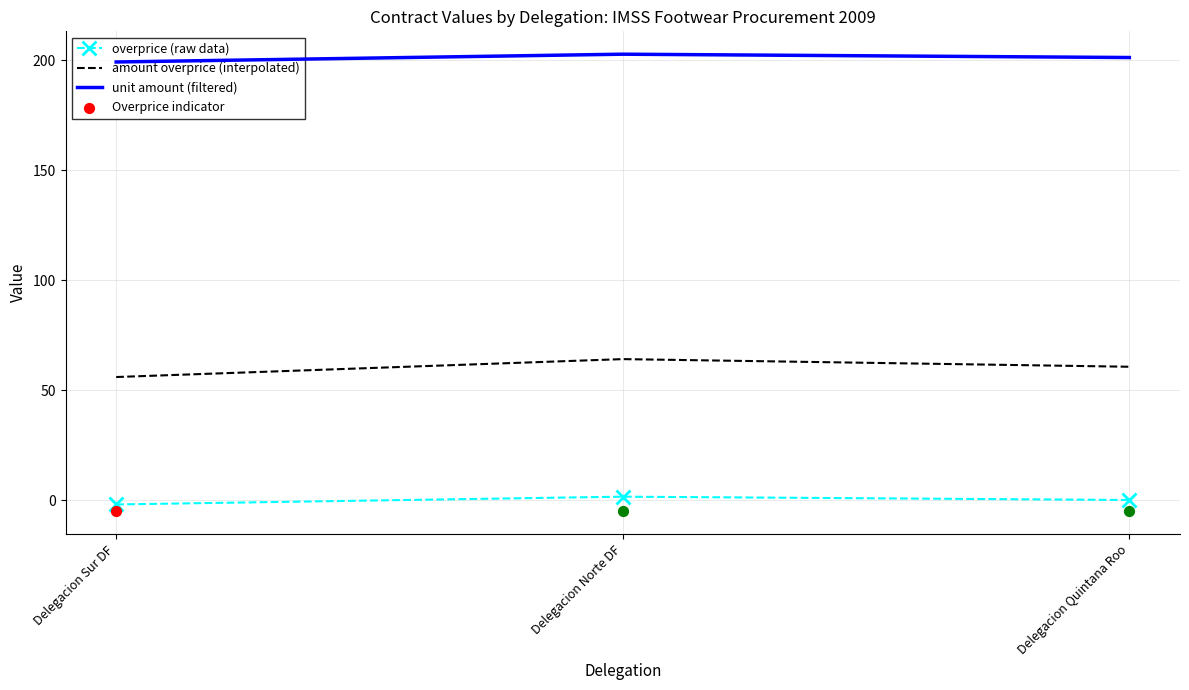

At how many categories does at least one series exceed 15?

3